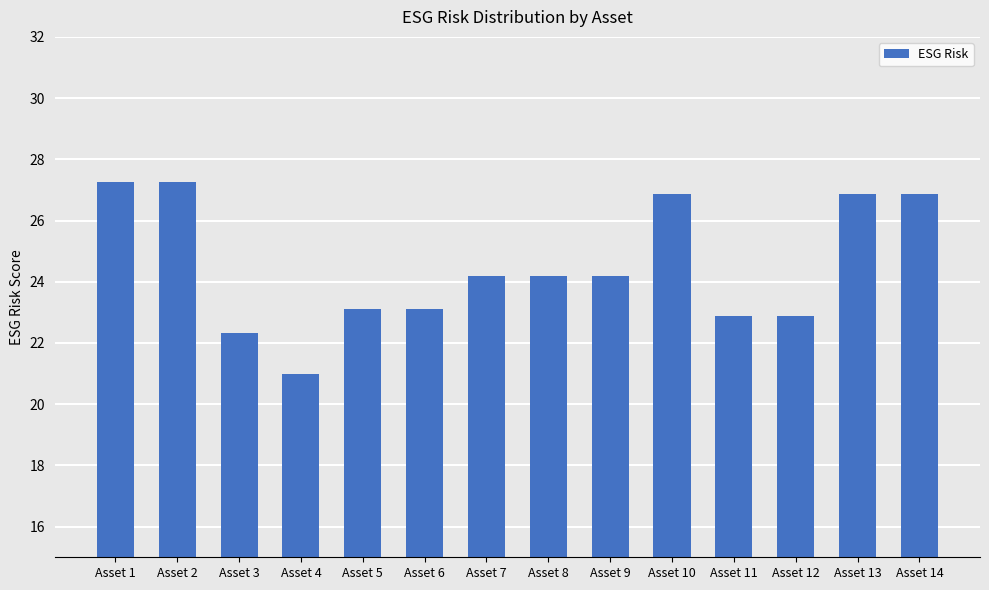

True or false: the data shows 24.2 at Asset 9.

True